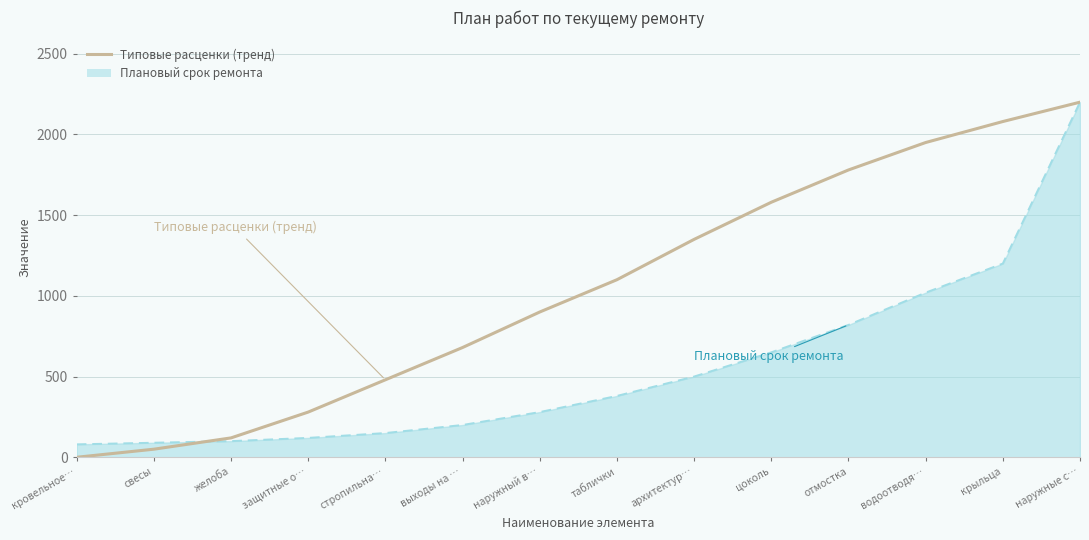

What is the difference between the highest and lowest values at кровельное…?

80